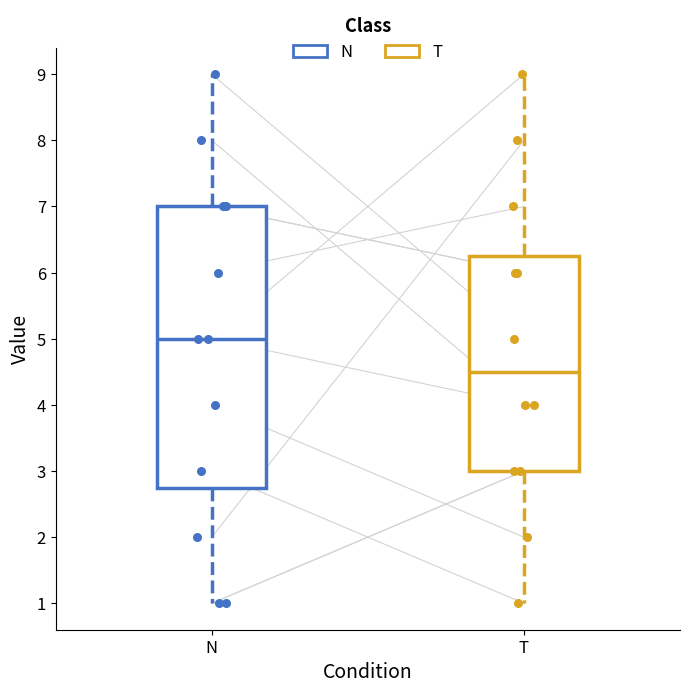

Reading left to right, read every box against the y-axis: the position of its median line, the range the box covers, and the ends of its whiskers. The values are not printed on the chart, so give them approximately, as read against the axis.

N: median 5.0, box 2.8 to 7.0, whiskers 1.0 to 9.0
T: median 4.5, box 3.0 to 6.3, whiskers 1.0 to 9.0